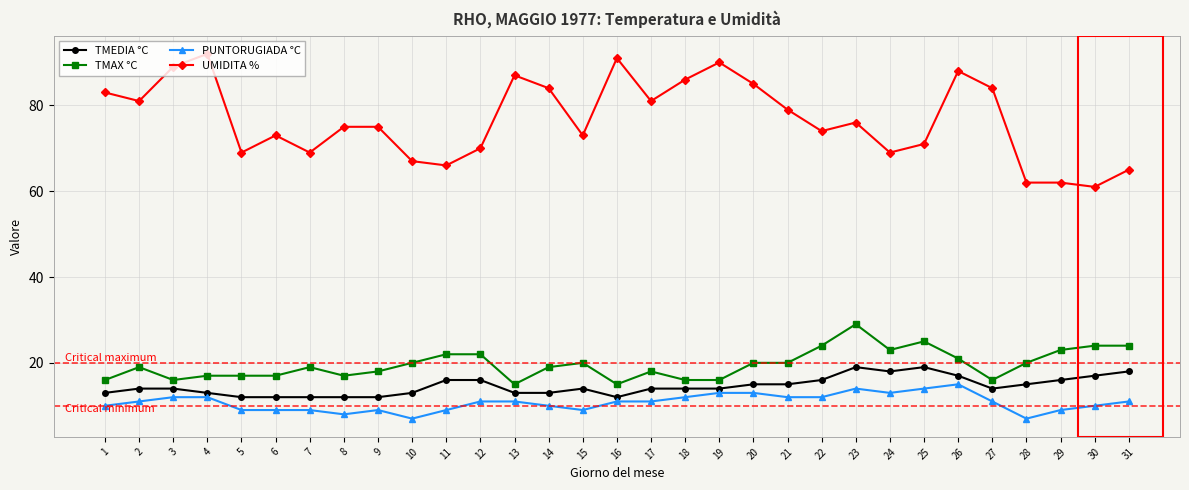

Is this an area chart (filled region under the line)?

No